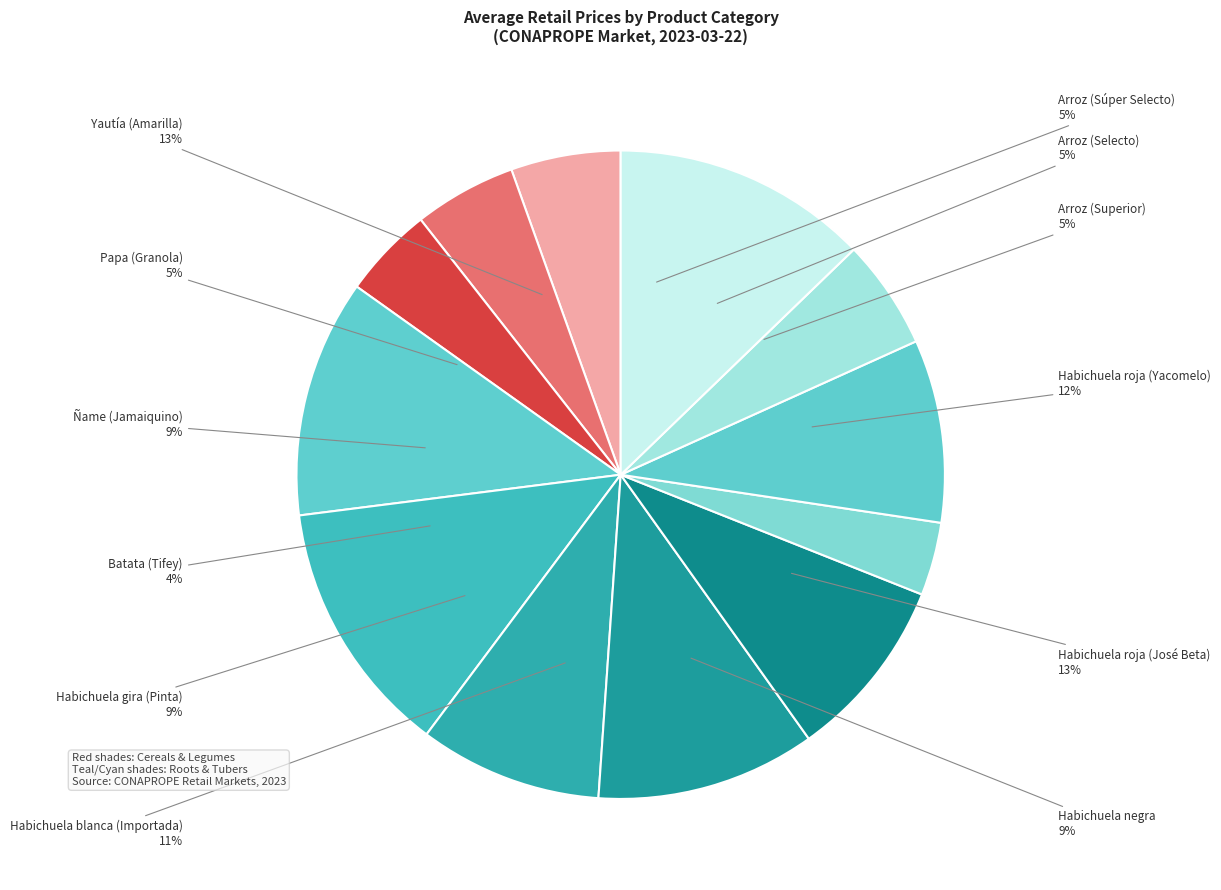

What is the change in value from Habichuela gira (Pinta) to Batata (Tifey)?

-30